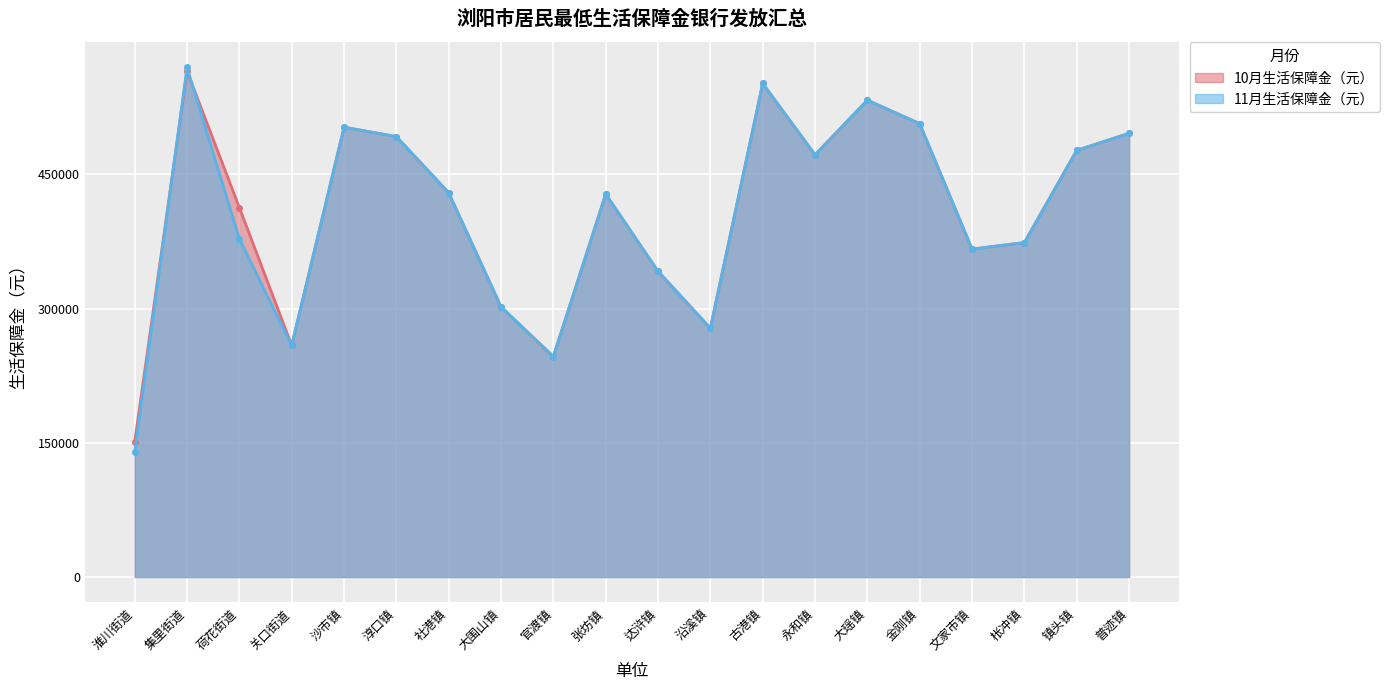

At which category does the chart reach its peak across all series?

集里街道